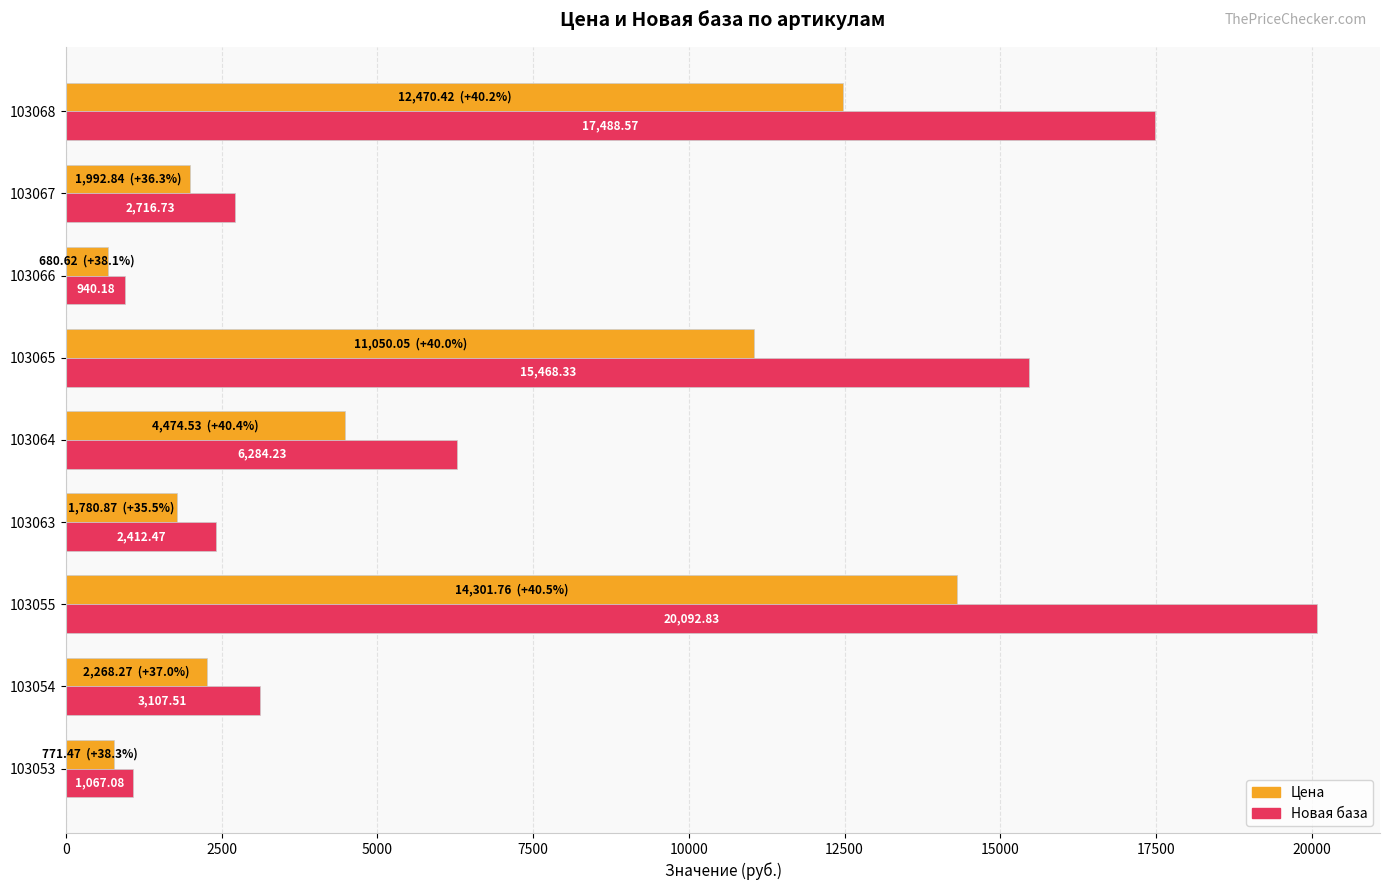

What are all the series names shown in the legend?

Цена, Новая база